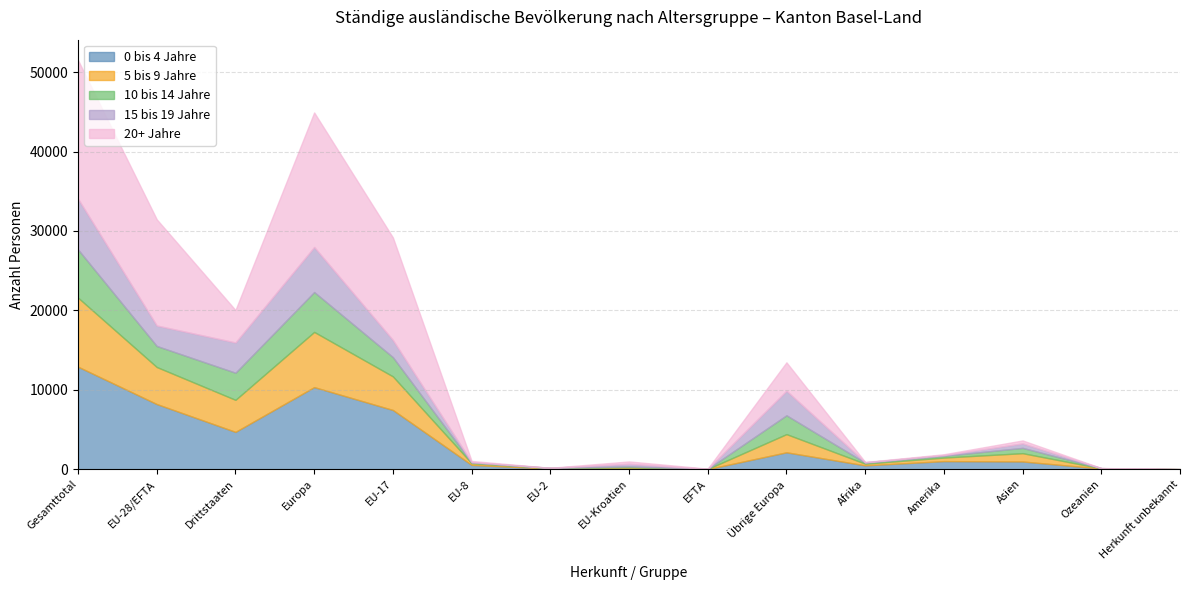

How many interior local peaks does the 10 bis 14 Jahre series have?

4